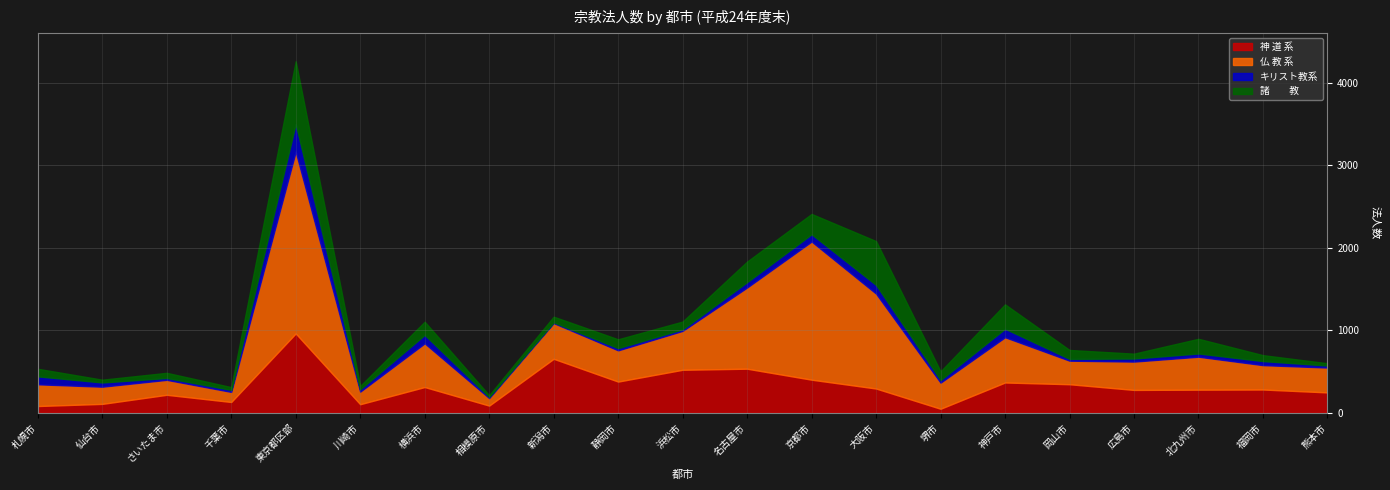

How many data points in 仏 教 系 are above 343?

10